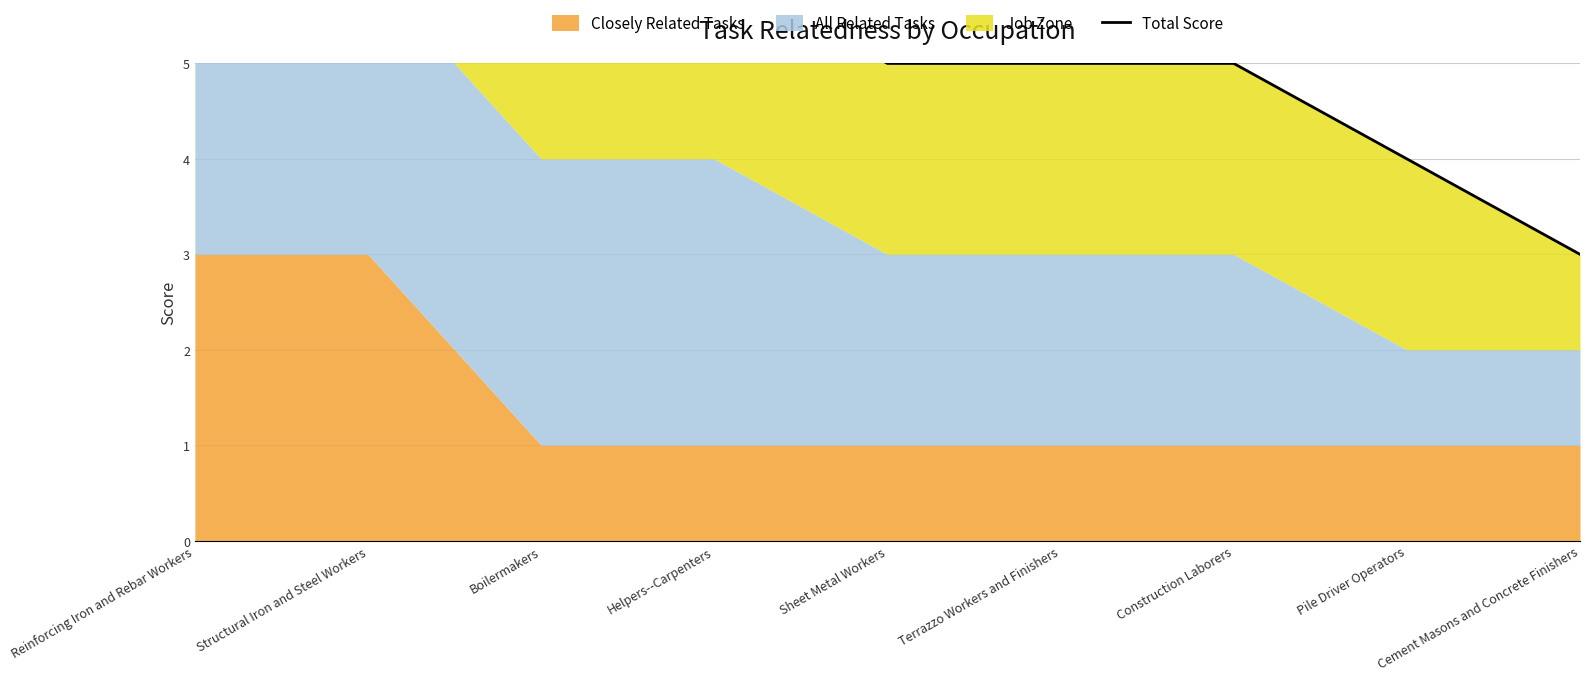

Does the chart display data point markers on the line(s)?

No